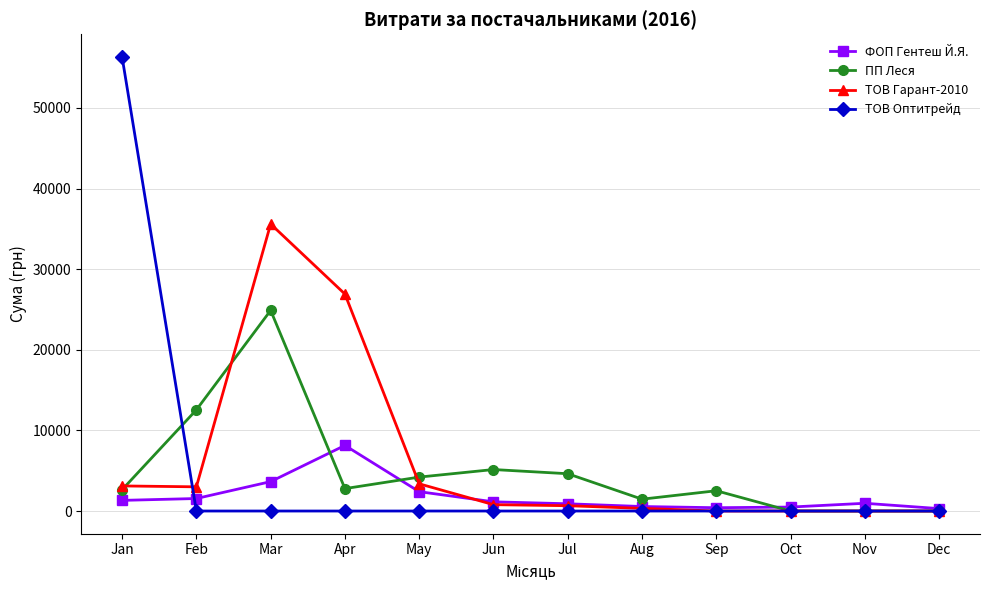

True or false: ПП Леся has a value of 12550.7 at Feb.

True